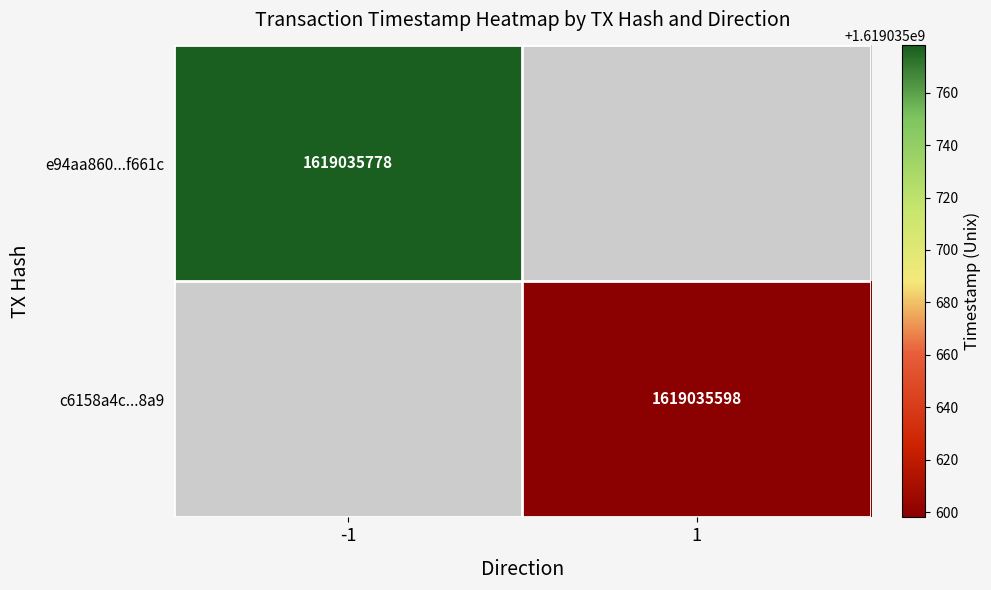

Between 1 and 0, which is larger?

1